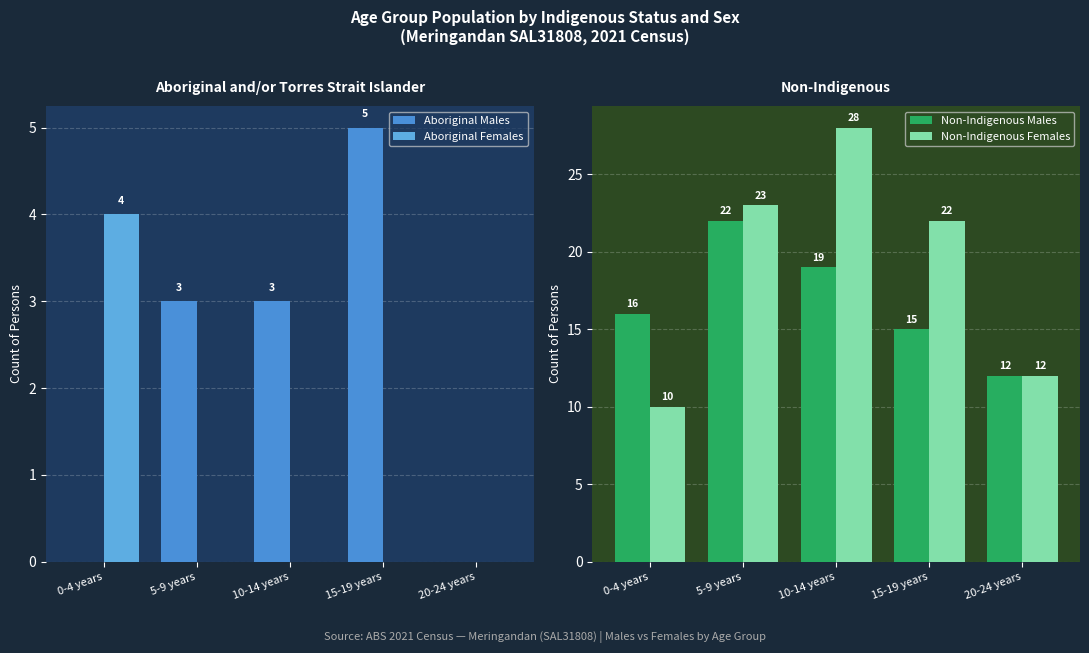

The value of Aboriginal Males at 20-24 years is -2. True or false?

False